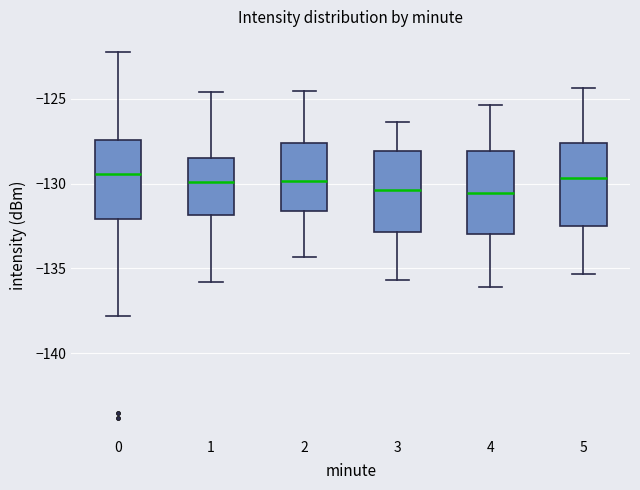

Reading left to right, transcribe this box plot: for each box, give where its median line is, the range the box spans, and where its two whiskers end, as read against the y-axis. The values are not printed on the chart, so give them approximately, as read against the axis.

0: median -129.5, box -132.0 to -127.5, whiskers -138.0 to -122.5
1: median -130.0, box -132.0 to -128.5, whiskers -136.0 to -124.5
2: median -130.0, box -131.5 to -127.5, whiskers -134.5 to -124.5
3: median -130.5, box -133.0 to -128.0, whiskers -135.5 to -126.5
4: median -130.5, box -133.0 to -128.0, whiskers -136.0 to -125.5
5: median -129.5, box -132.5 to -127.5, whiskers -135.5 to -124.5